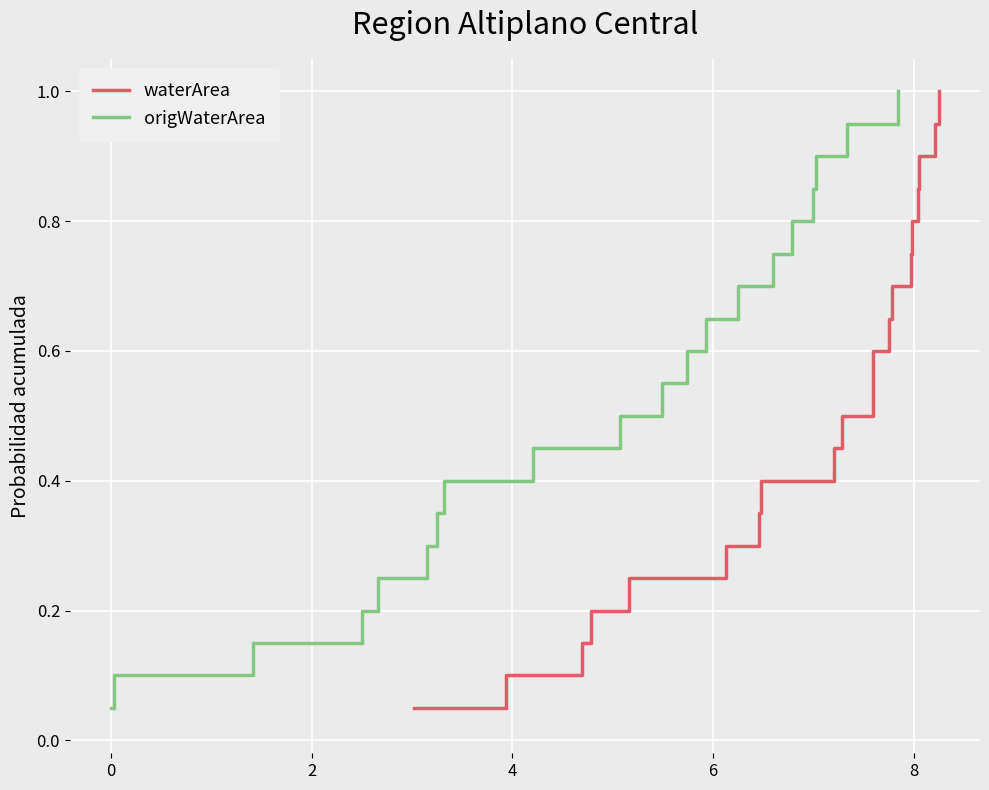

Is the value of origWaterArea at 14 greater than the value of waterArea at 16?

No